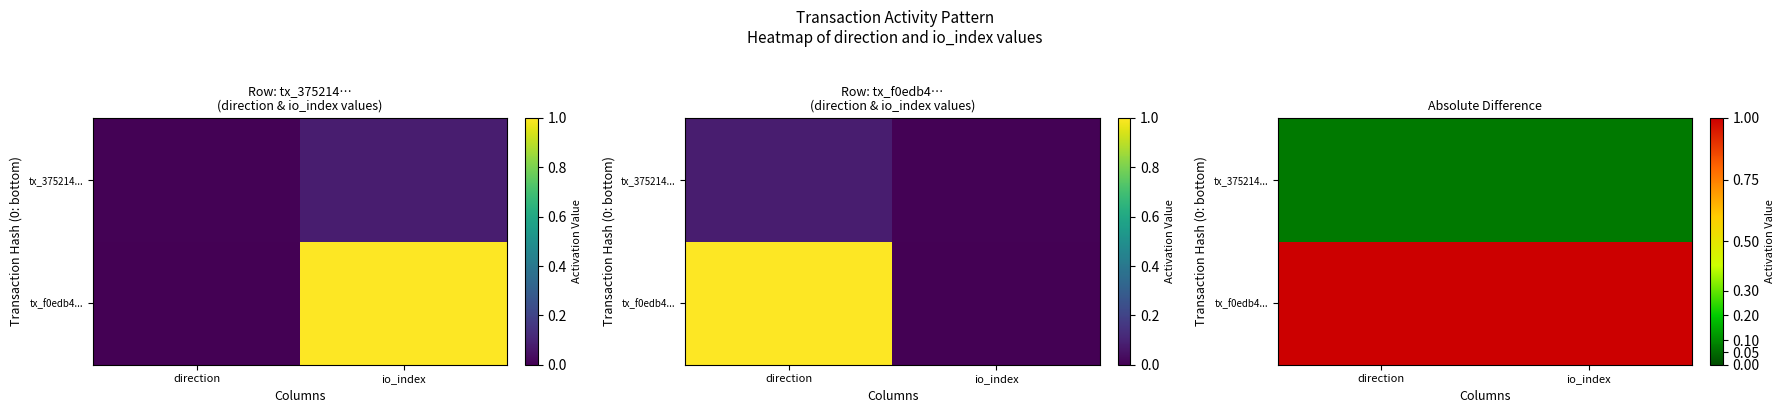

Where is tx_375214... nearest to the value 0?

direction